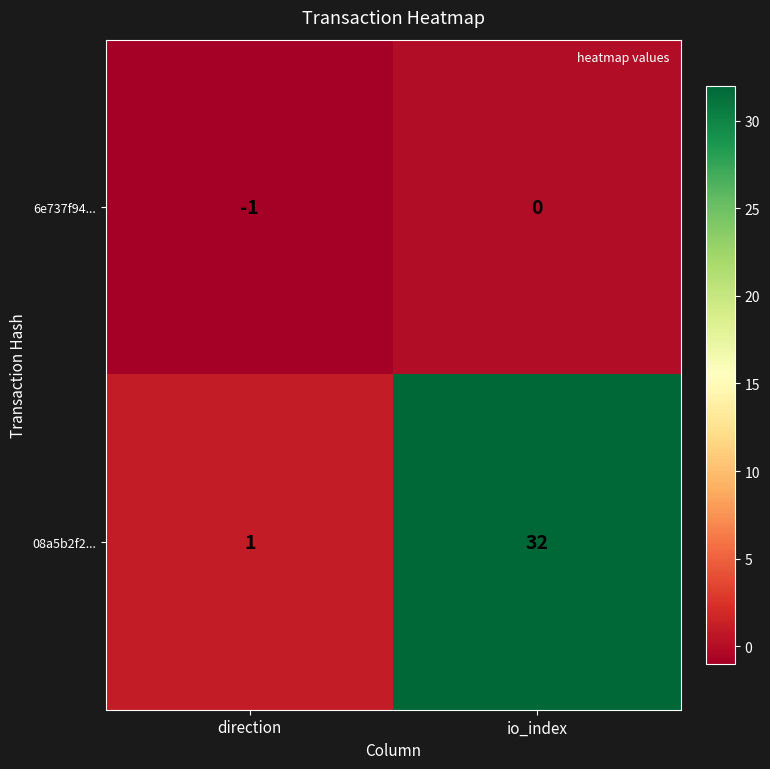

How many values in 6e737f94... are below zero?

1